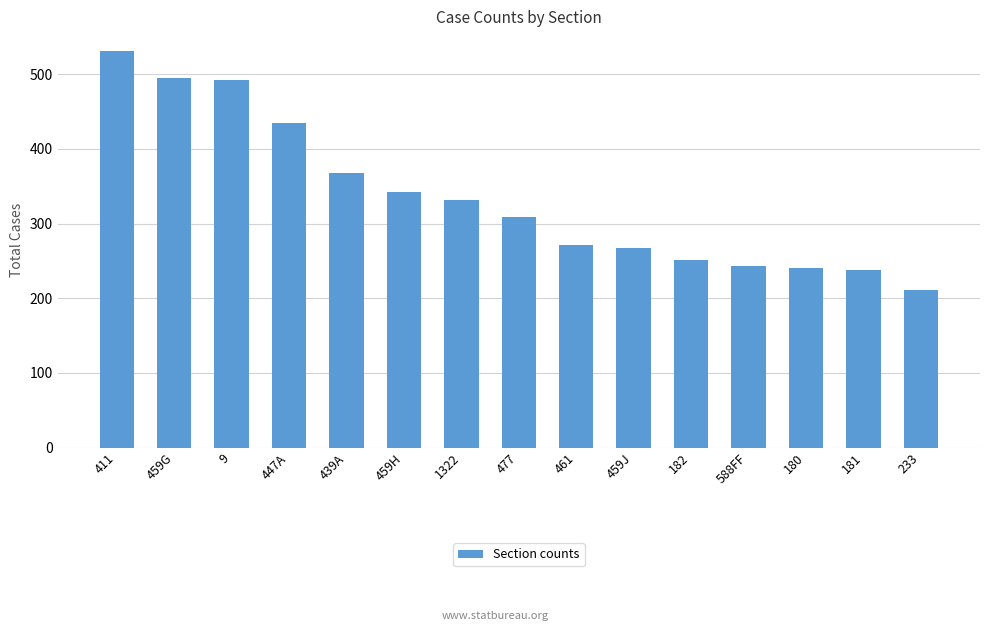

What is the sum of all values?

5029